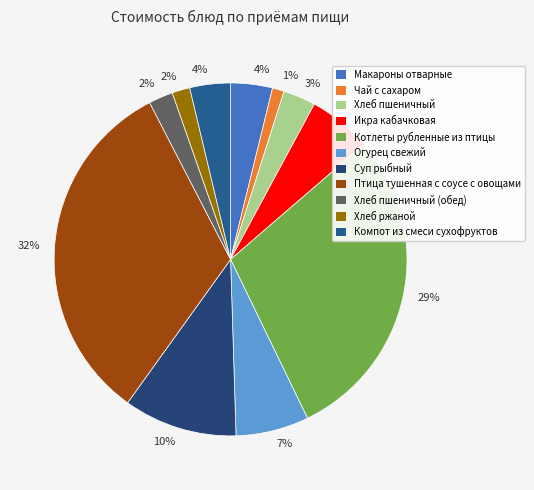

How many slices are in this pie chart?

11